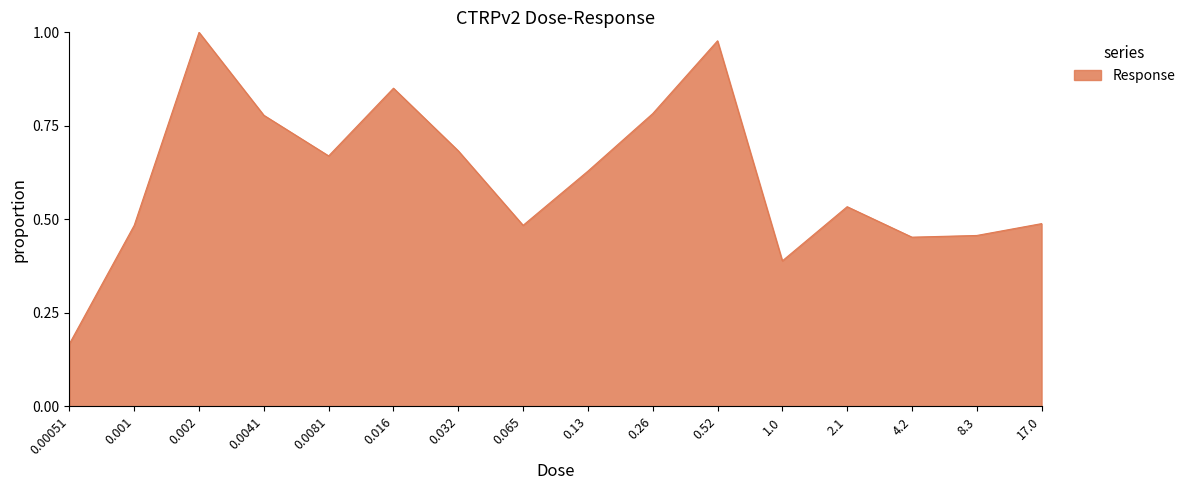

Where is the first local minimum?

0.0081